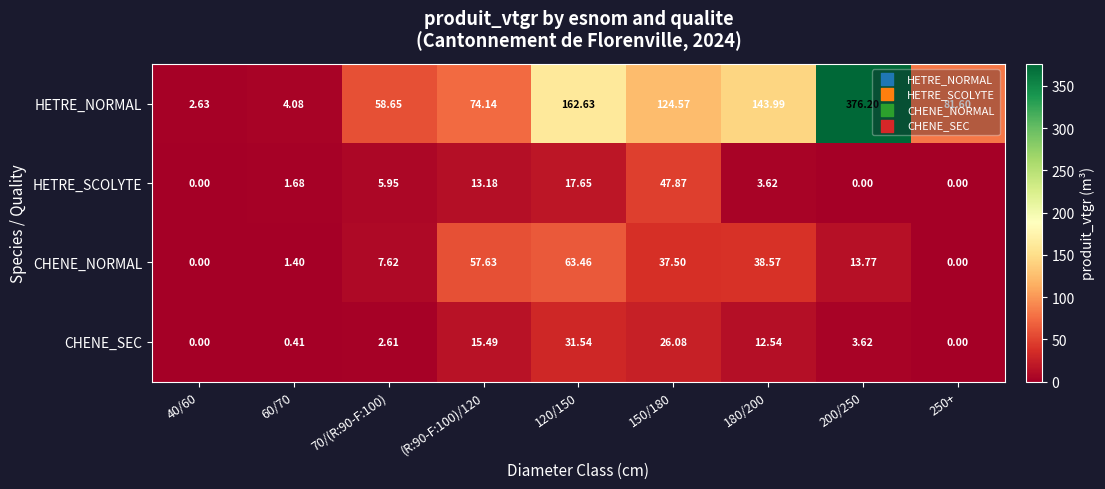

Rank the series at 180/200 from highest to lowest value.

HETRE_NORMAL, CHENE_NORMAL, CHENE_SEC, HETRE_SCOLYTE